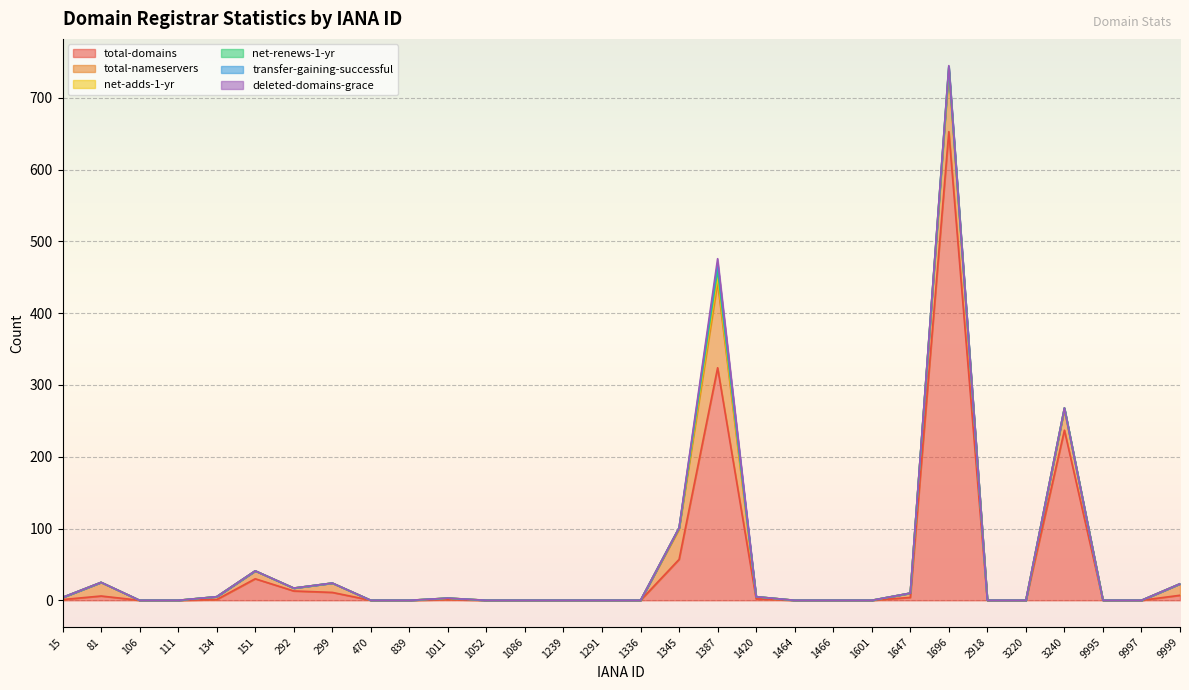

True or false: transfer-gaining-successful and net-renews-1-yr intersect in this chart.

False